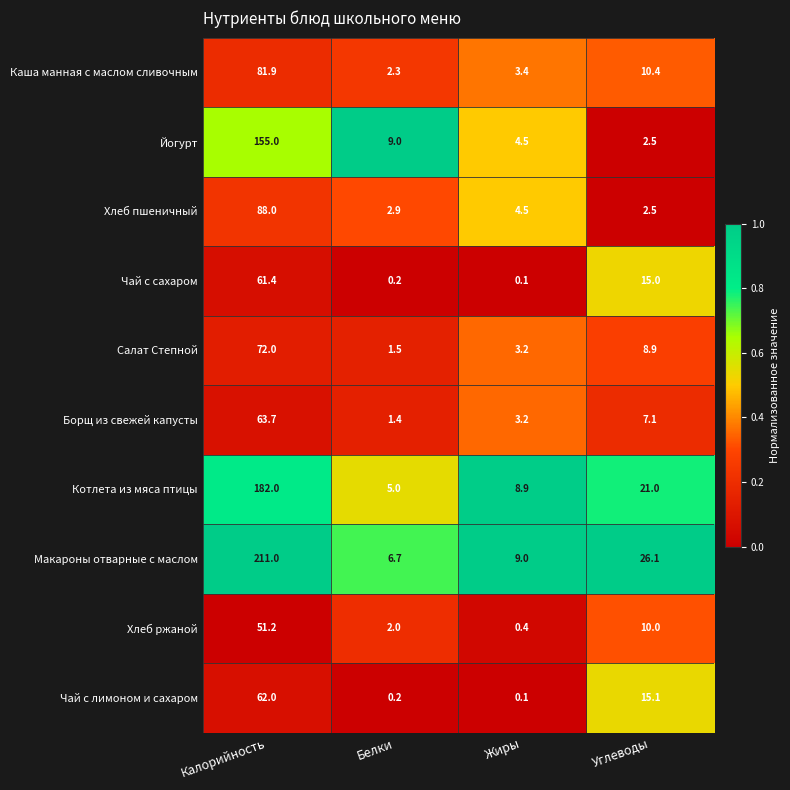

The value of Чай с лимоном и сахаром at Калорийность is 62.0. True or false?

True